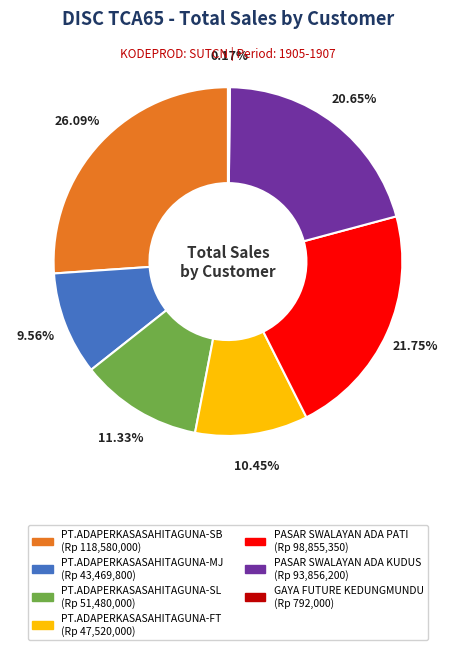

Is PT.ADAPERKASASAHITAGUNA-SL the majority of the pie?

No